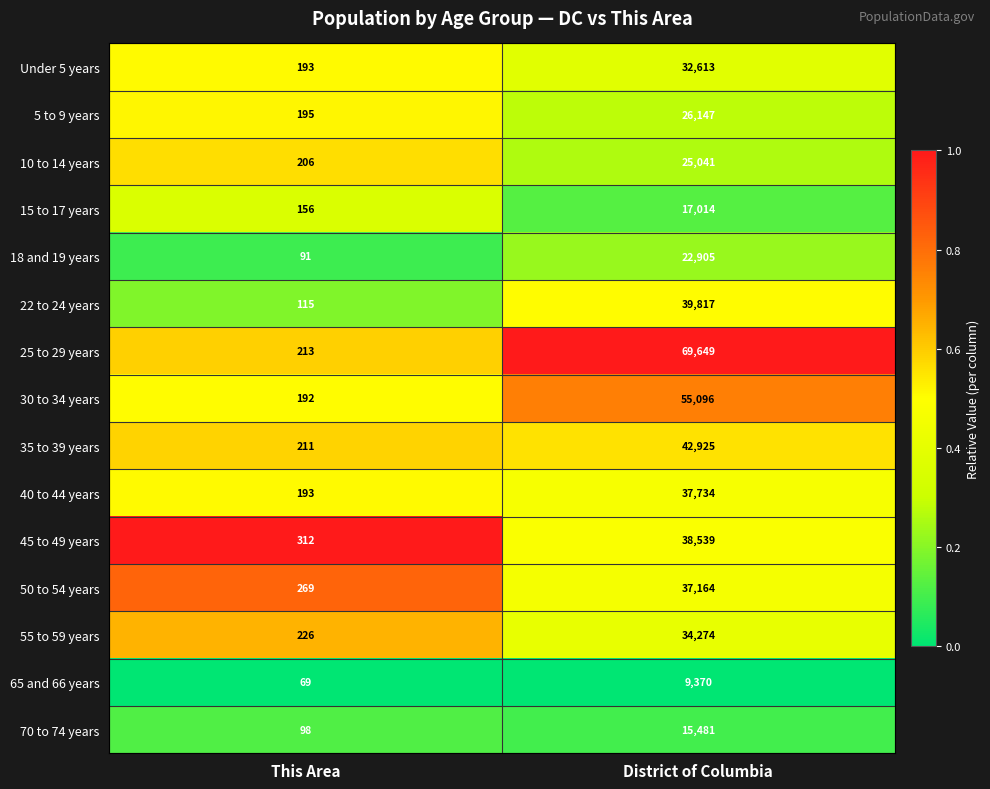

Between This Area and District of Columbia, which series saw the biggest shift?

25 to 29 years